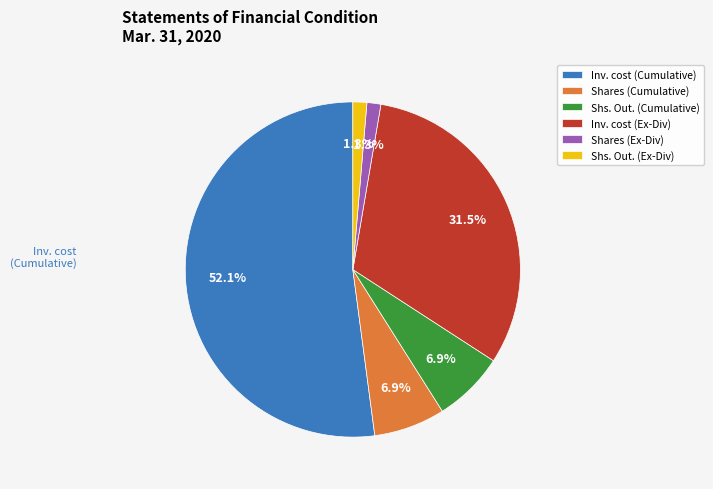

How much of the chart is everything except Inv. cost (Ex-Div)?

68.5%